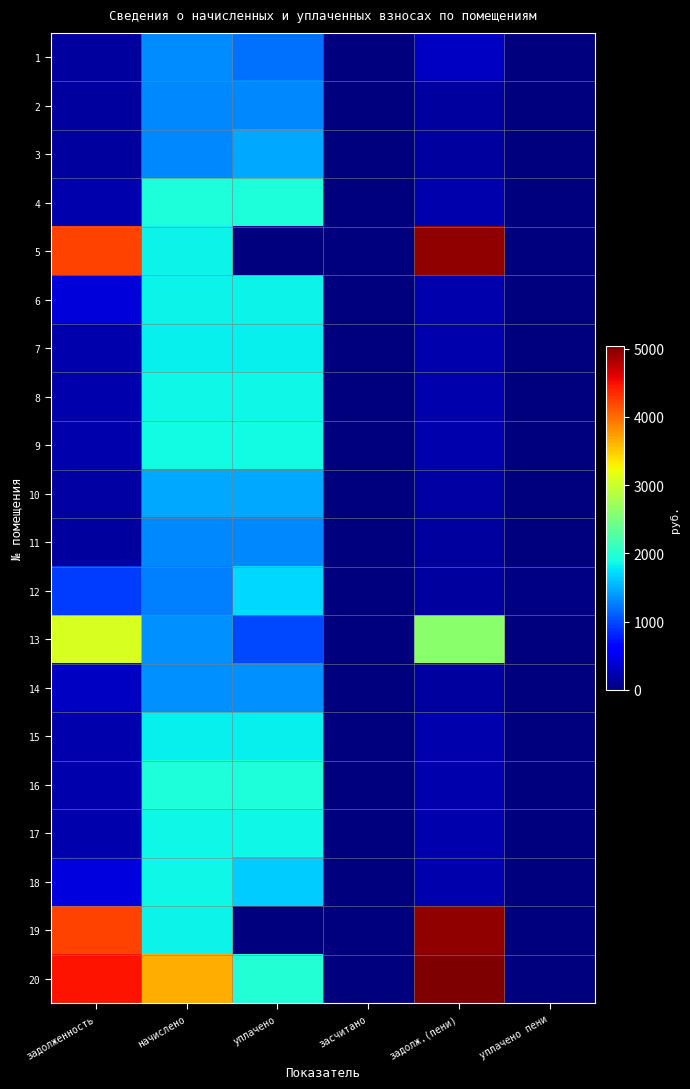

At which category does the chart reach its minimum across all series?

засчитано